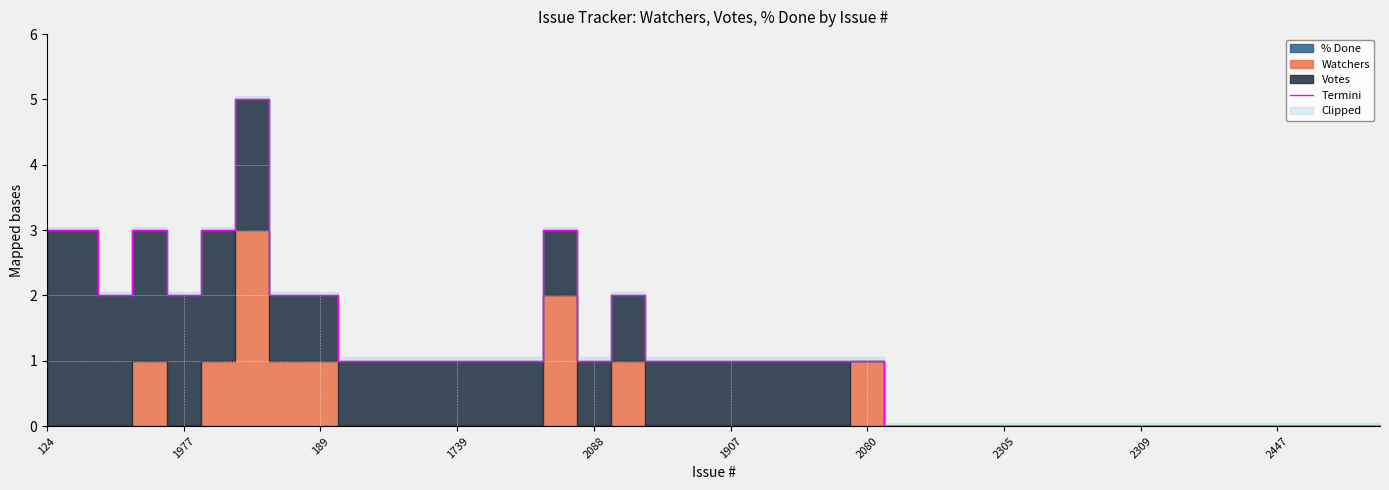

Count the values in the range 0 to 2.

34